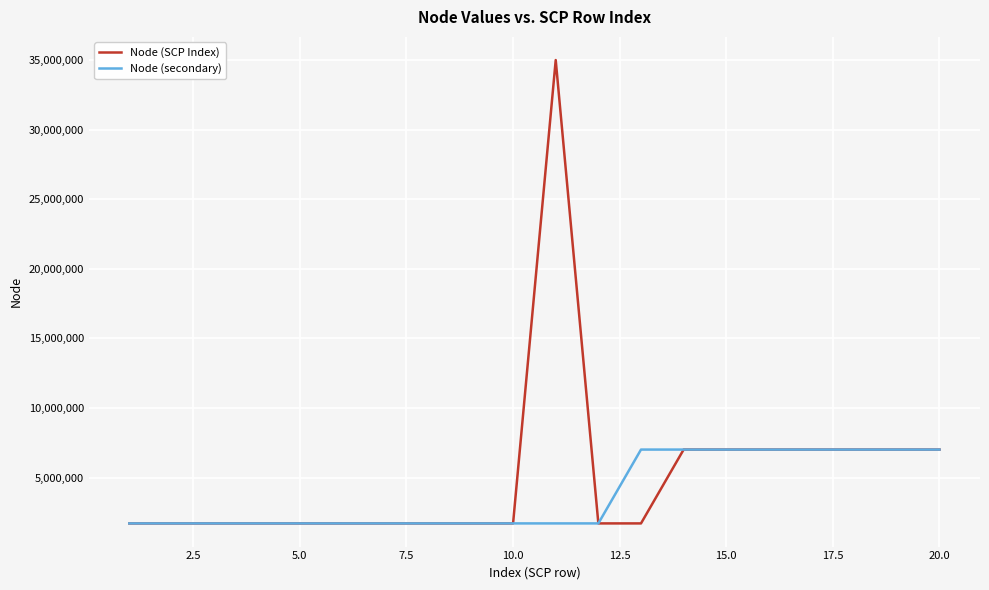

What is the minimum value for Node (secondary)?

1703108